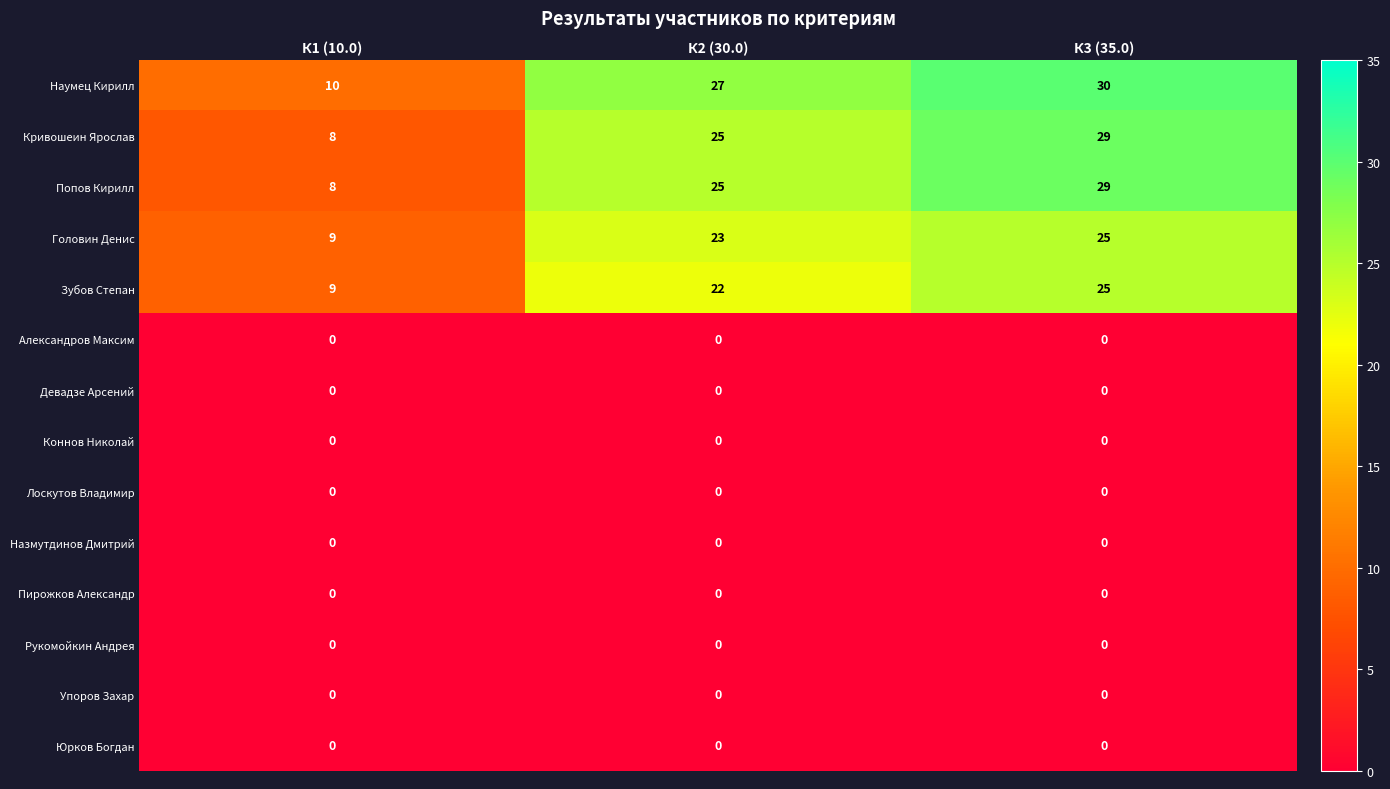

Which series has the largest total across all categories?

Наумец Кирилл